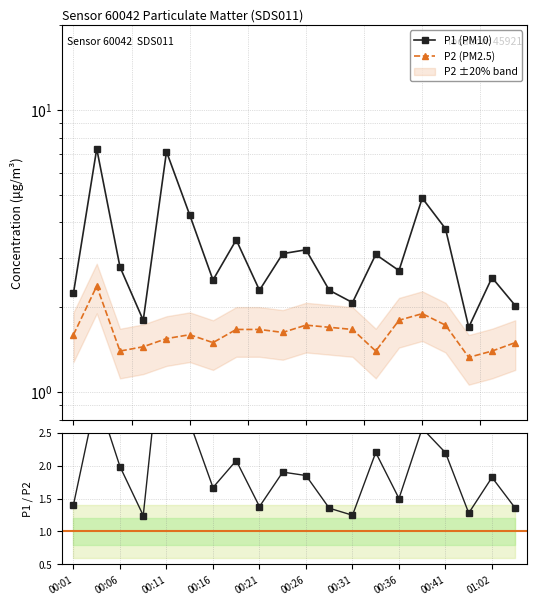

Rank the series by their average value, from lowest to highest.

P2 (PM2.5), P1/P2 ratio, P1 (PM10)